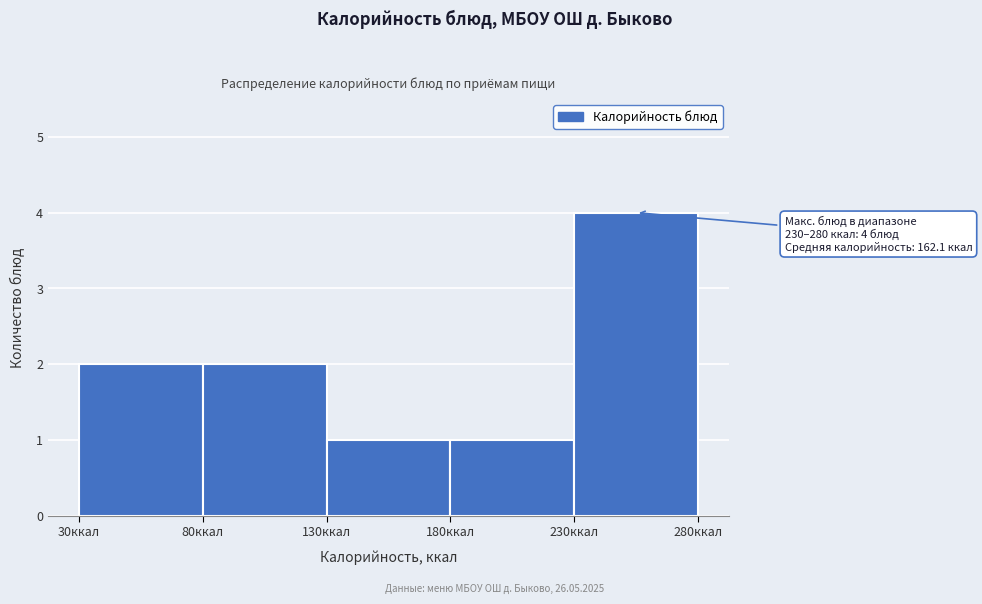

Which range on the x-axis has the tallest bar?

230 to 280